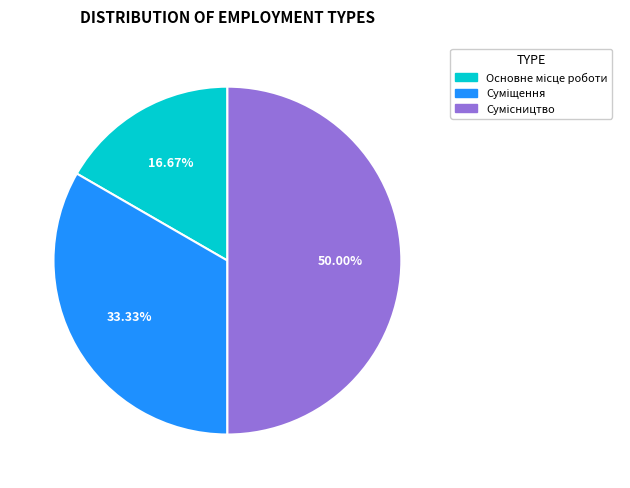

Which slice is the smallest?

Основне місце роботи